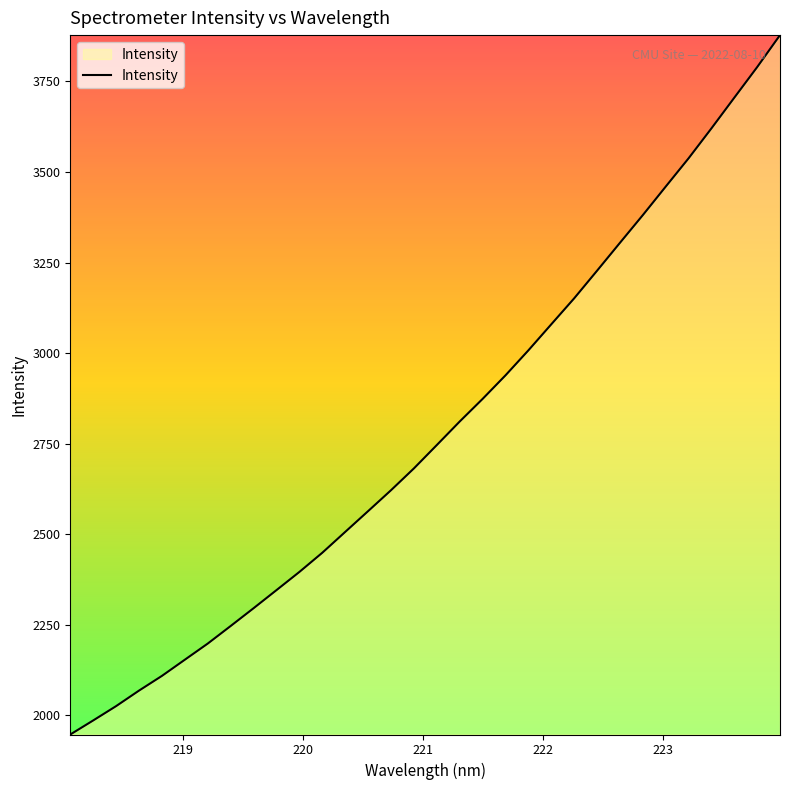

What is the difference between the maximum and minimum values?

1930.6